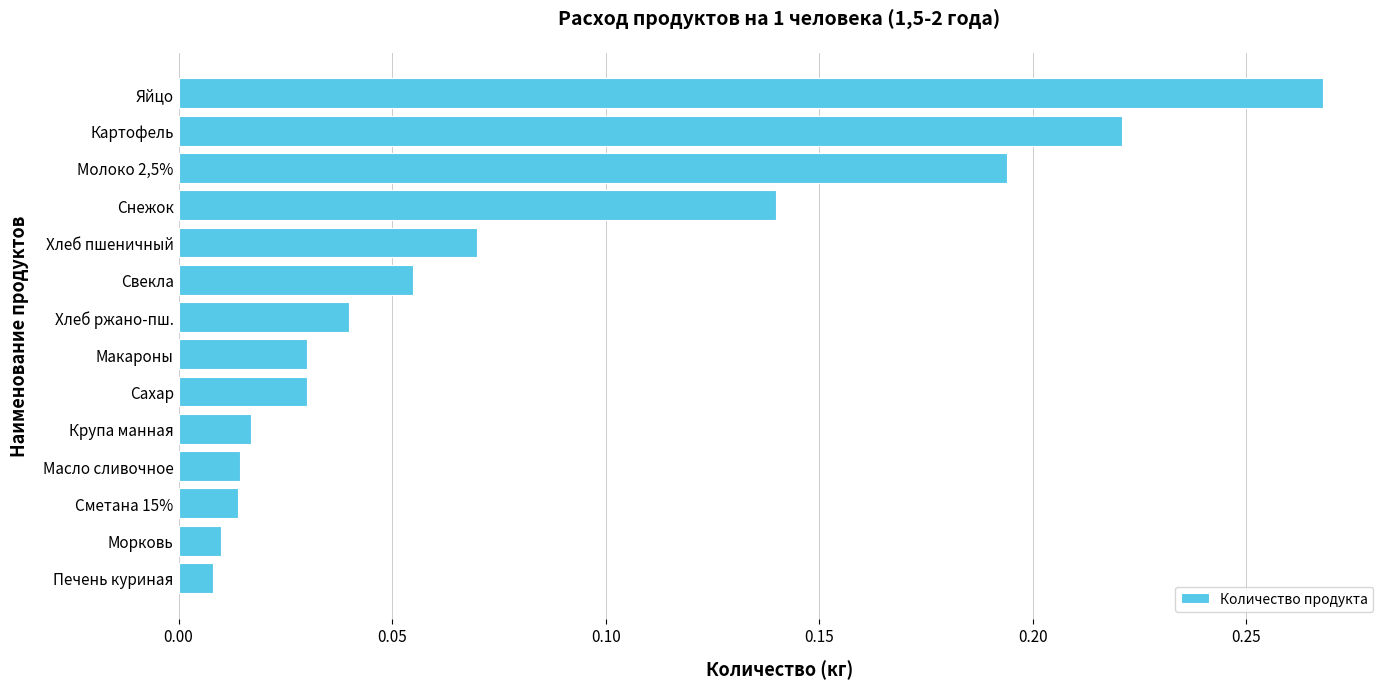

The chart shows a value of 0.4 at Яйцо. True or false?

False